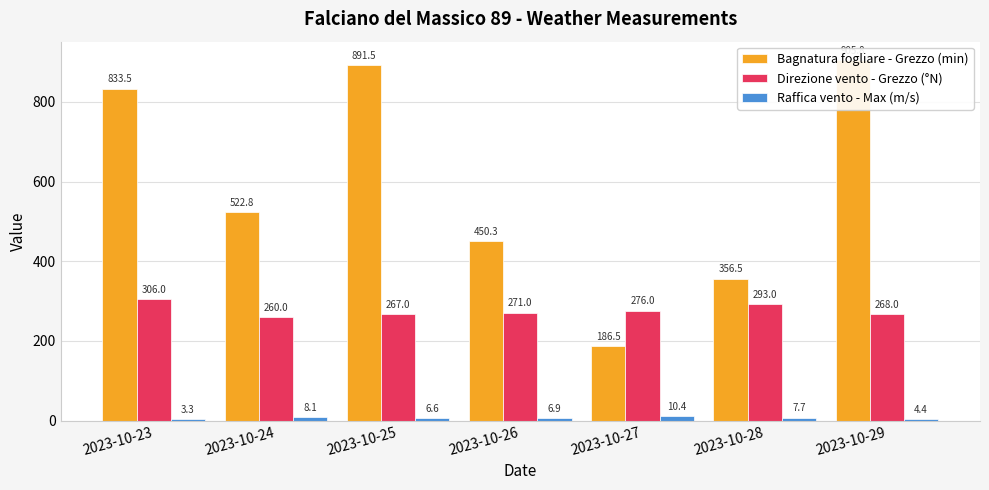

Which category has the lowest value across all series?

2023-10-23